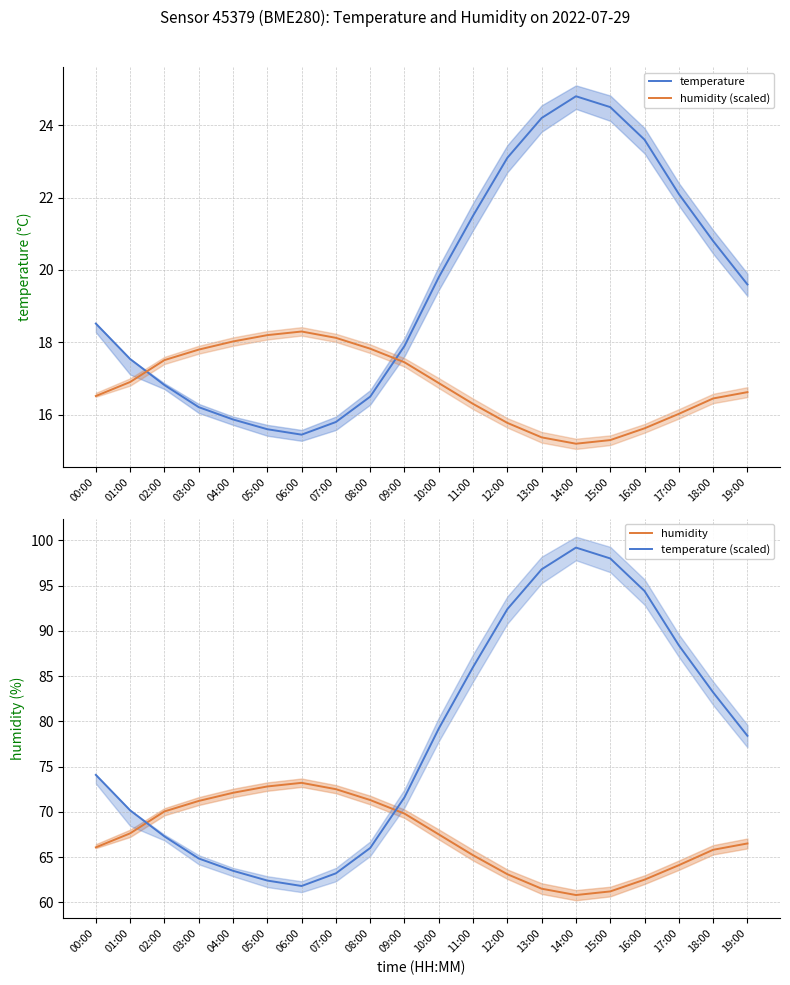

True or false: temperature (scaled) and temperature intersect in this chart.

False